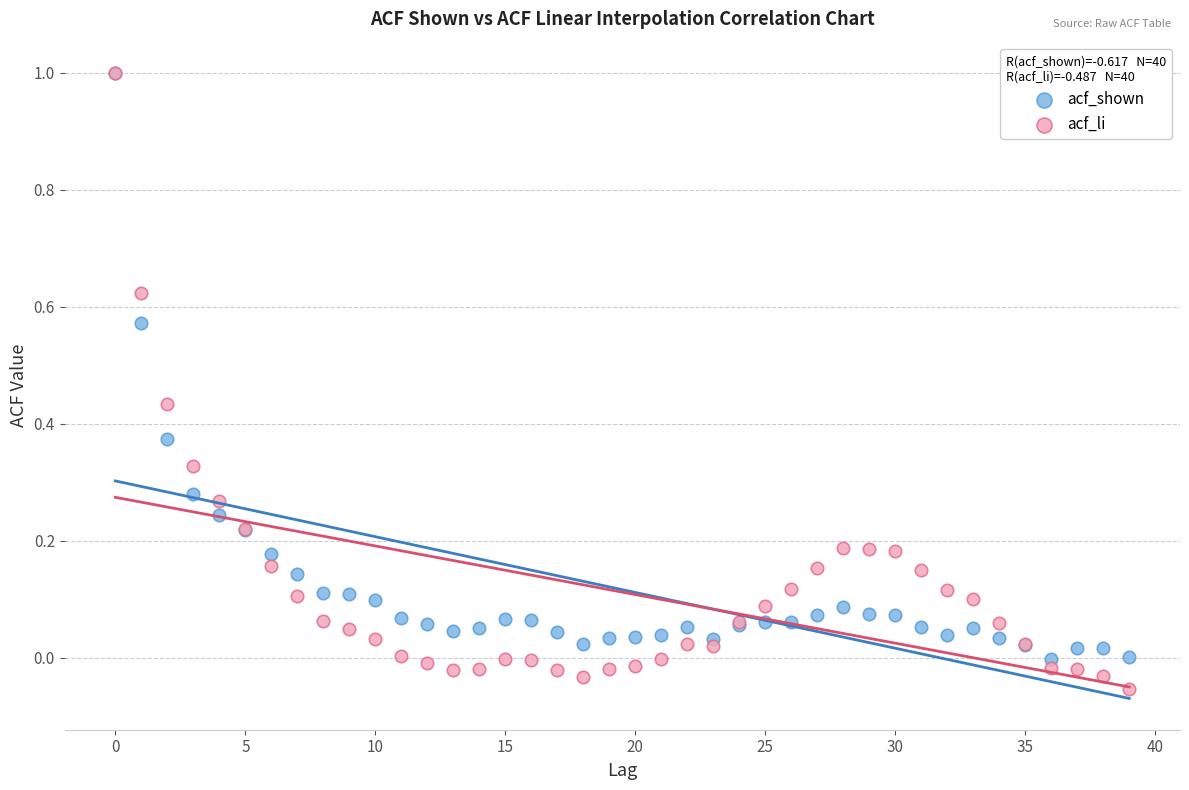

Which series contains the lowest Y value?

acf_li